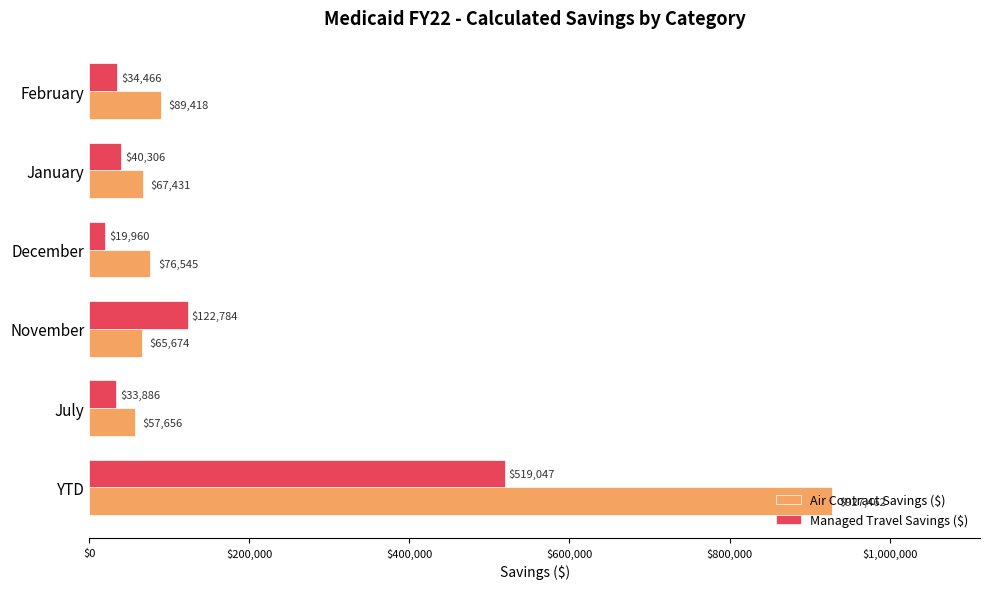

Which series has the largest total across all categories?

Air Contract Savings ($)